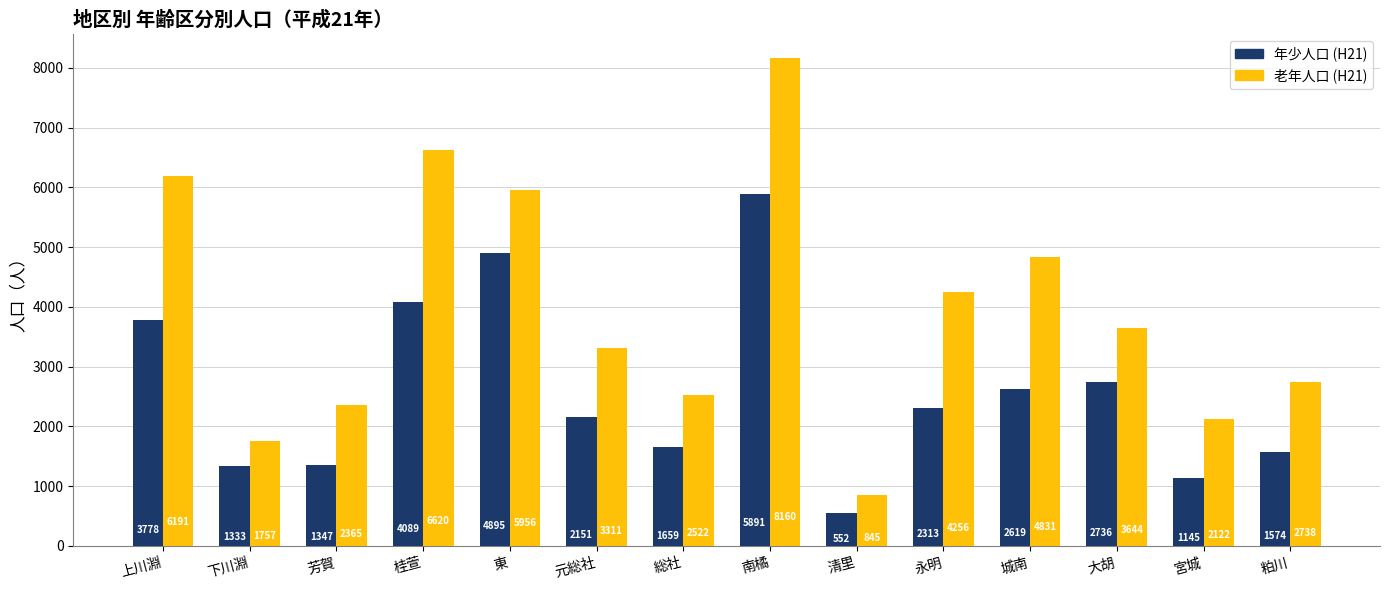

Where is 年少人口 (H21) nearest to the value 3221?

大胡